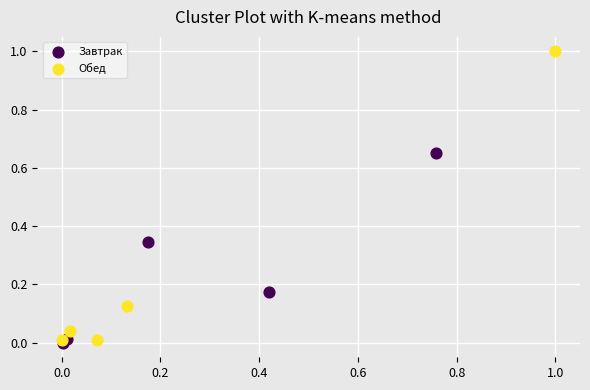

What are all the series names shown in the legend?

Завтрак, Обед